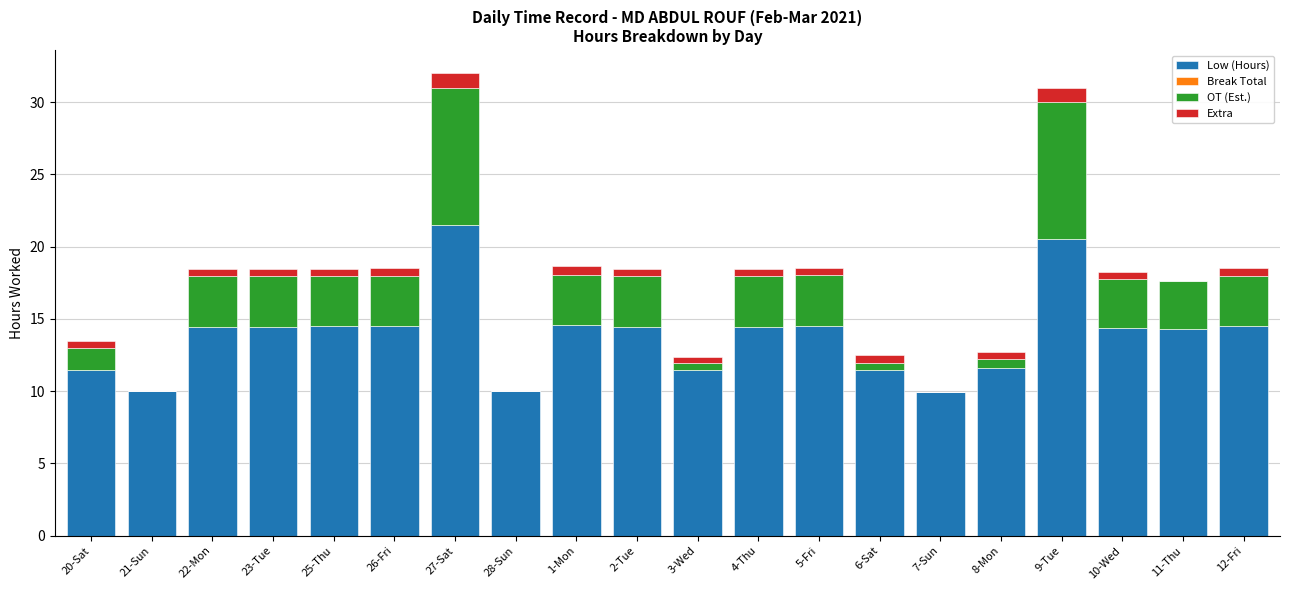

The Low (Hours) series shows 11.6 at 8-Mon. True or false?

True